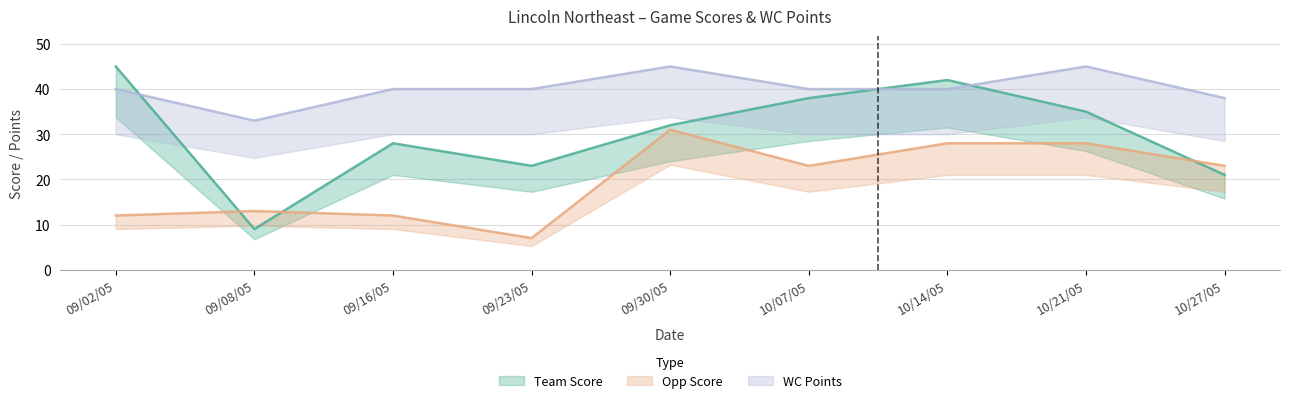

How many lines are shown in the chart?

3